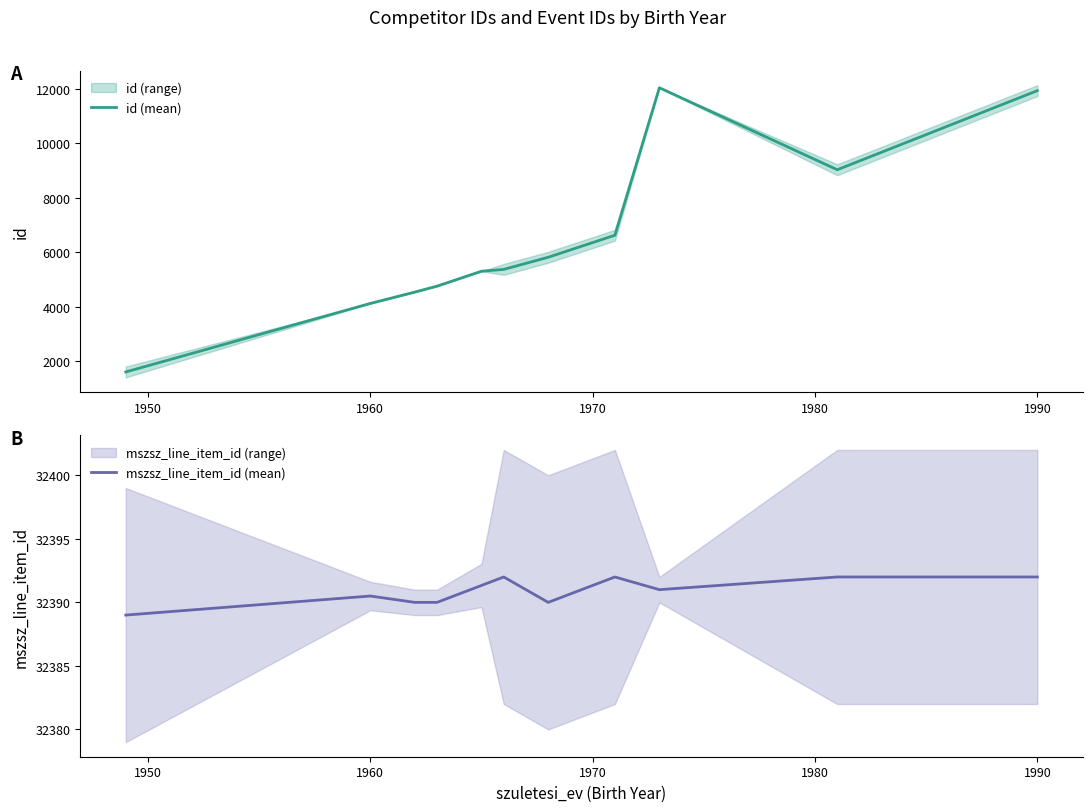

What is the minimum value for id (mean)?

1599